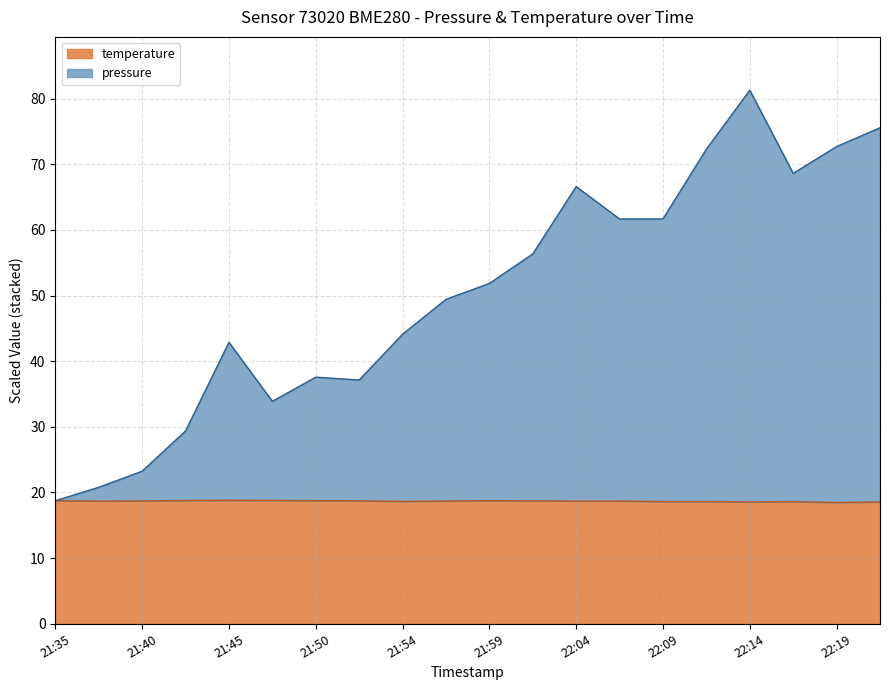

True or false: temperature has a value of 31.8 at 21:59.

False